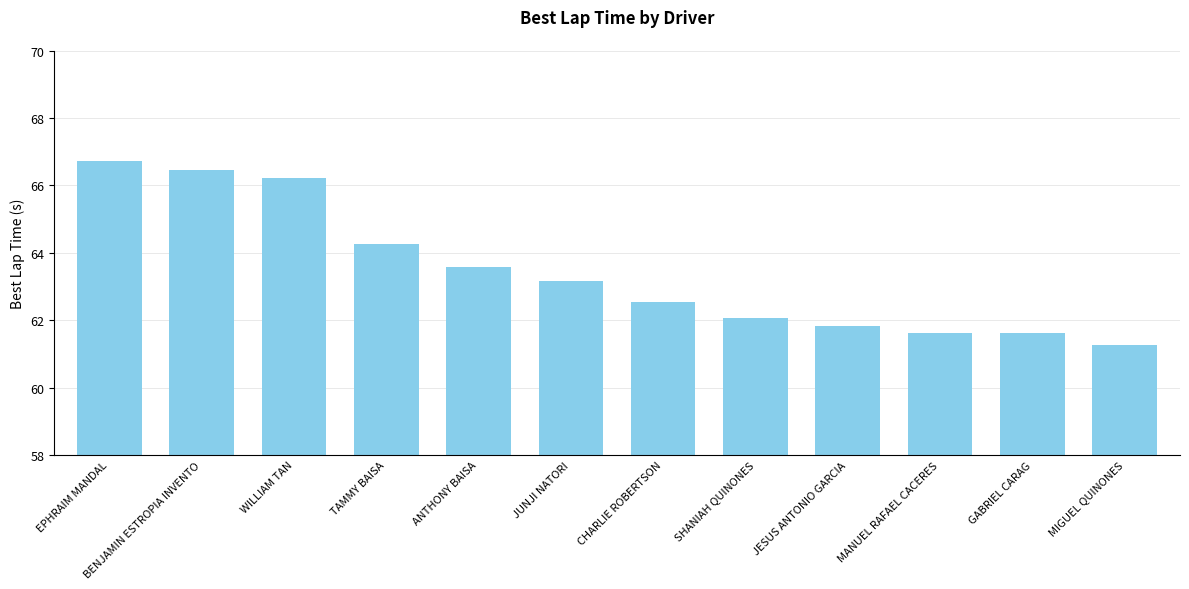

What is the change in value from EPHRAIM MANDAL to JESUS ANTONIO GARCIA?

-4.9